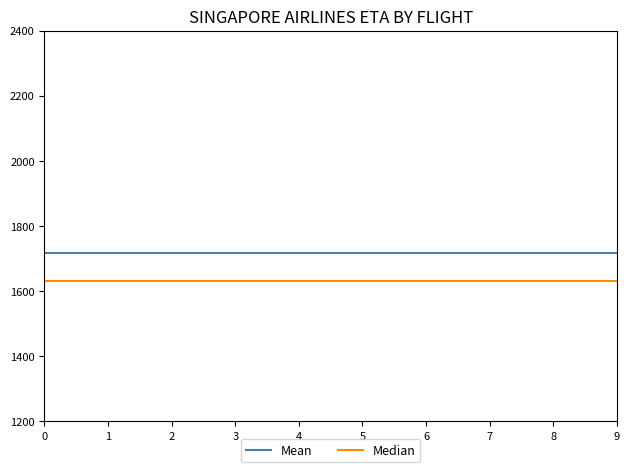

List the series in order of their peak value, highest first.

Mean, Median